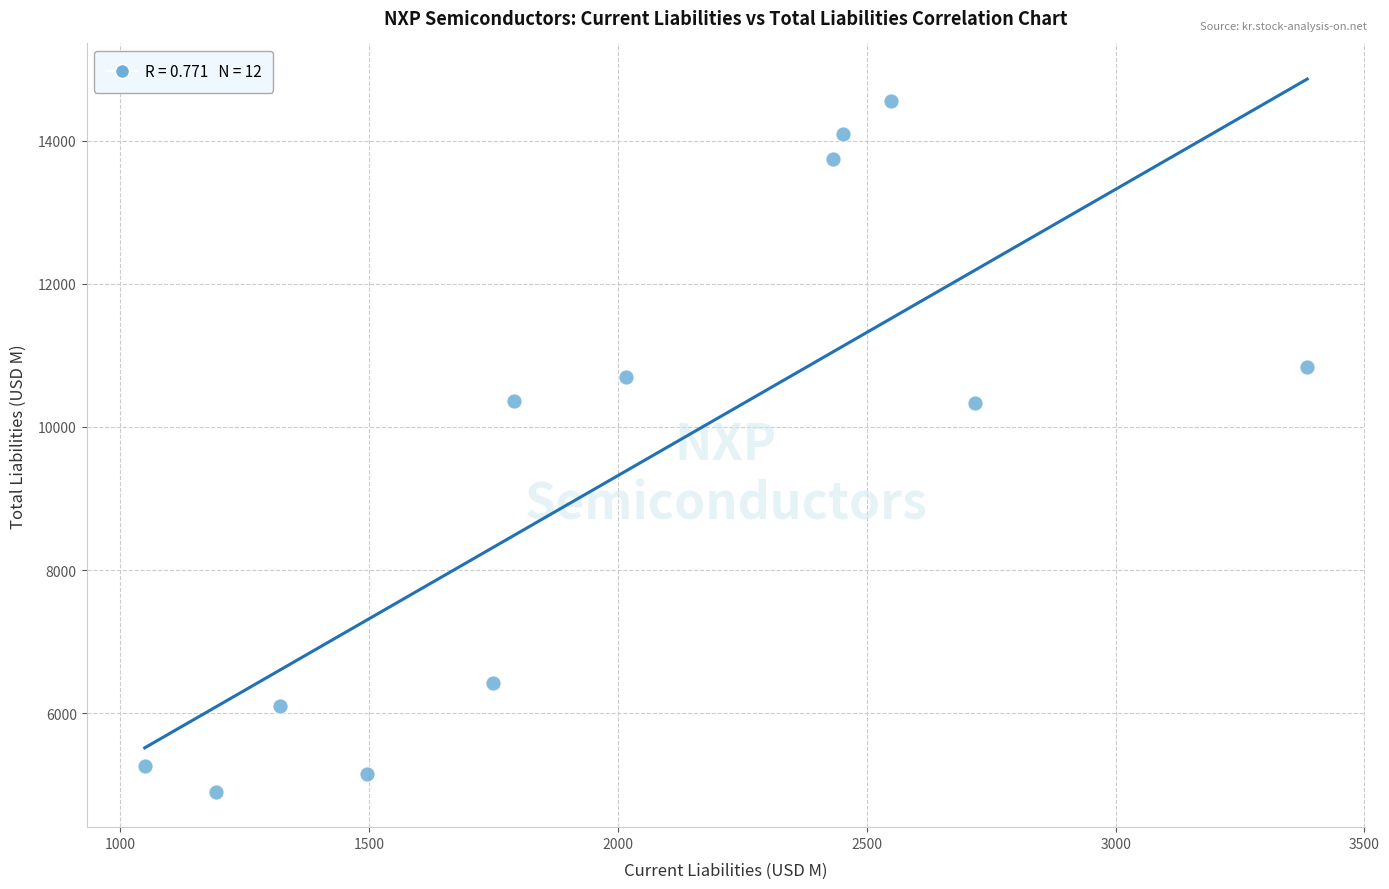

What is the average Y value?

9370